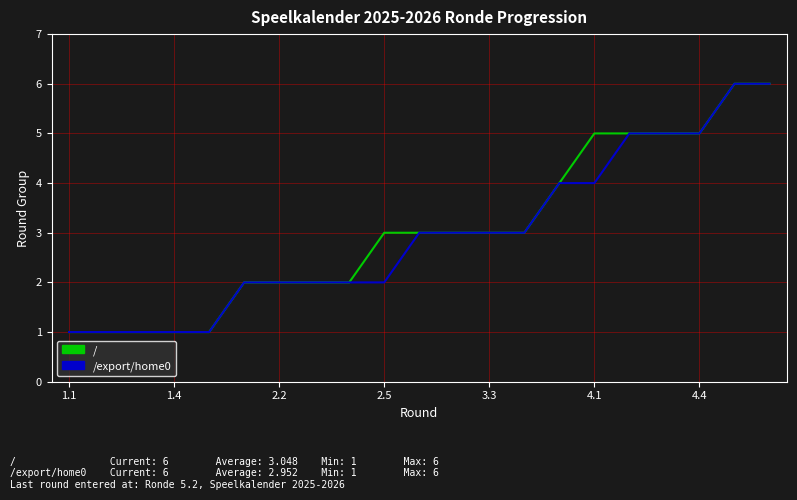

What is the maximum value shown in the chart?

6